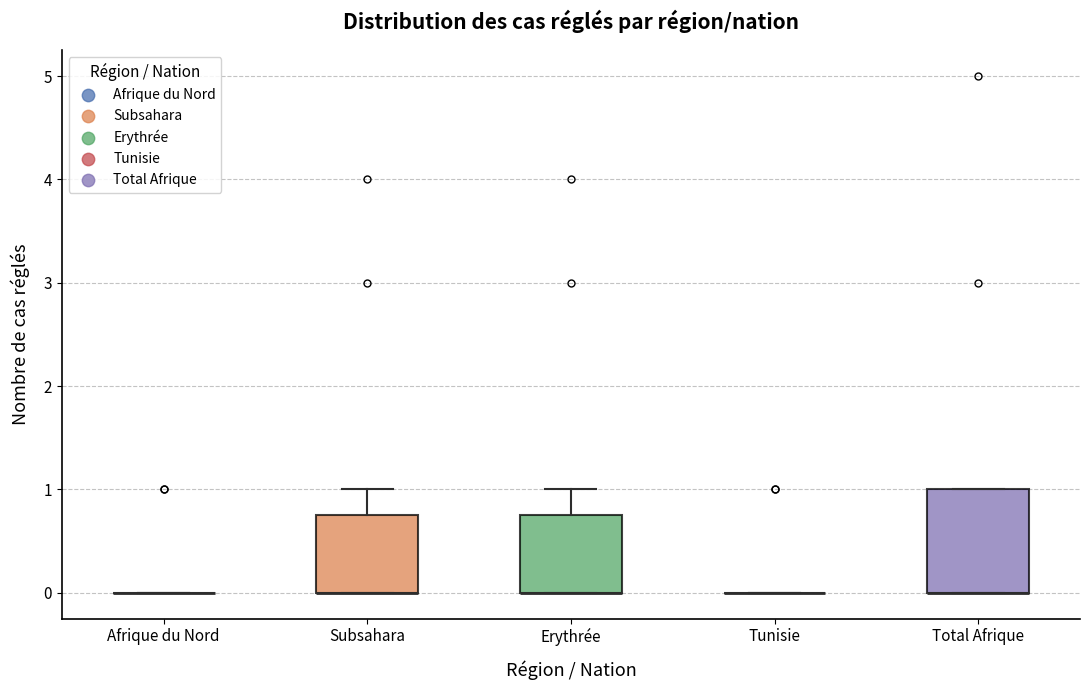

Which box is the tallest, from its lower edge to its upper edge?

Total Afrique